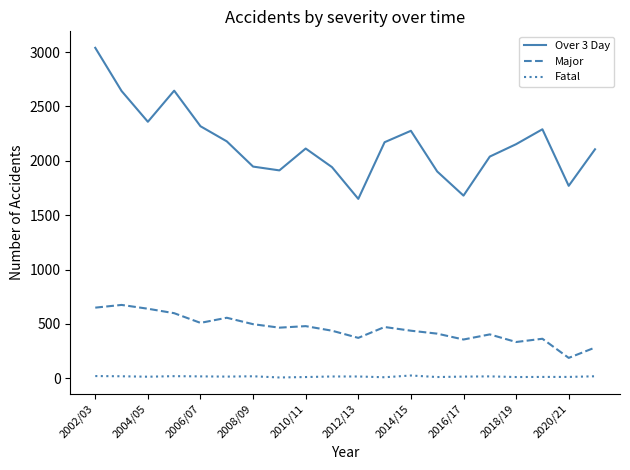

Which series has the largest total across all categories?

Over 3 Day